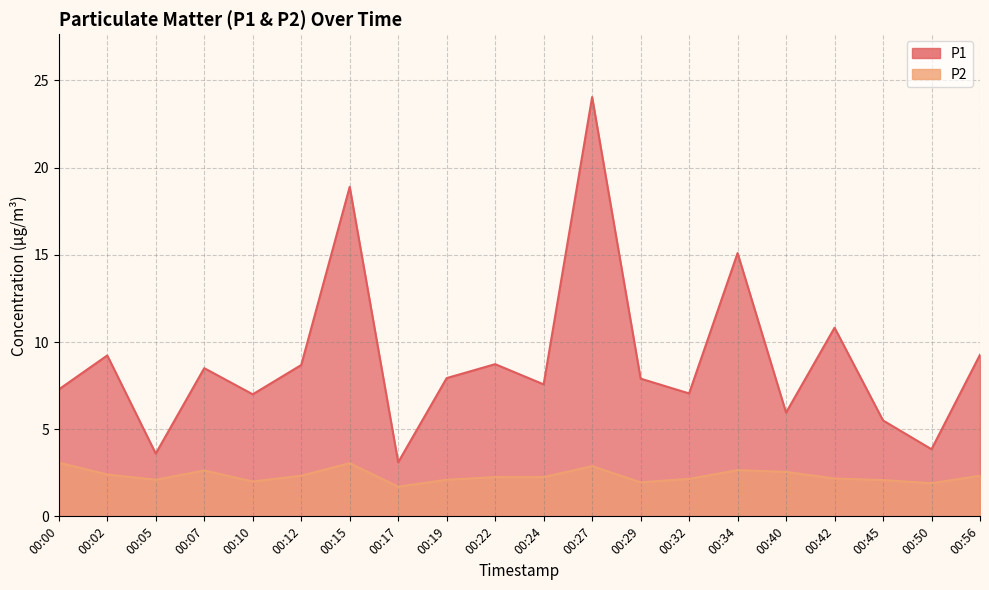

What is the minimum value shown in the chart?

1.7